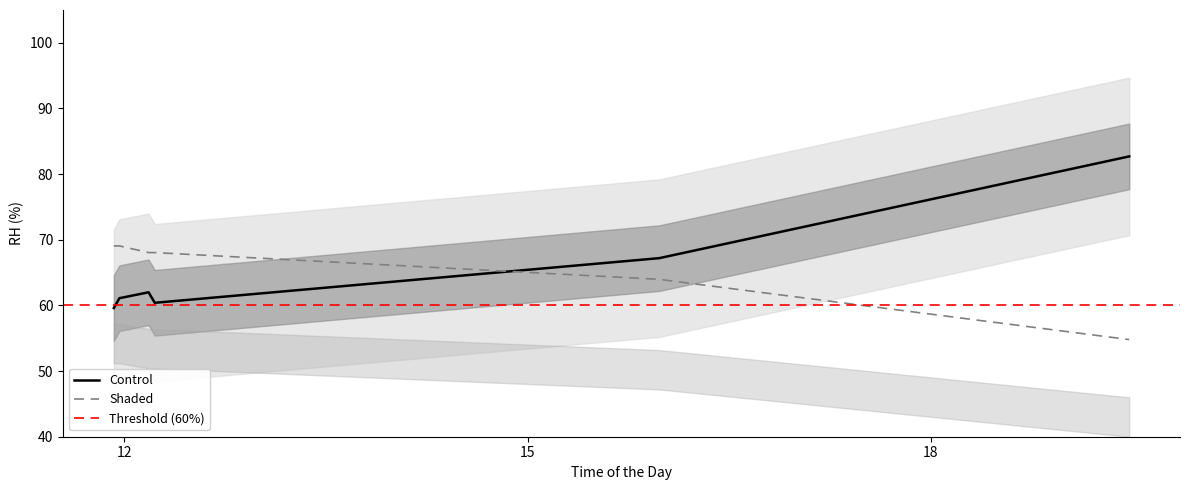

True or false: Shaded and Control intersect in this chart.

True